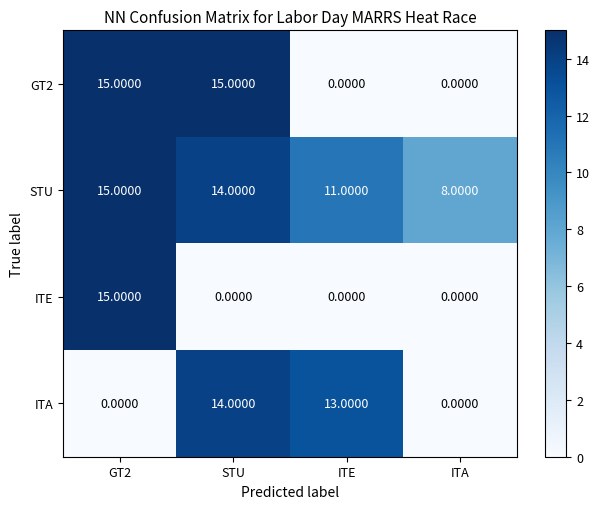

Count the number of categories in the chart.

4